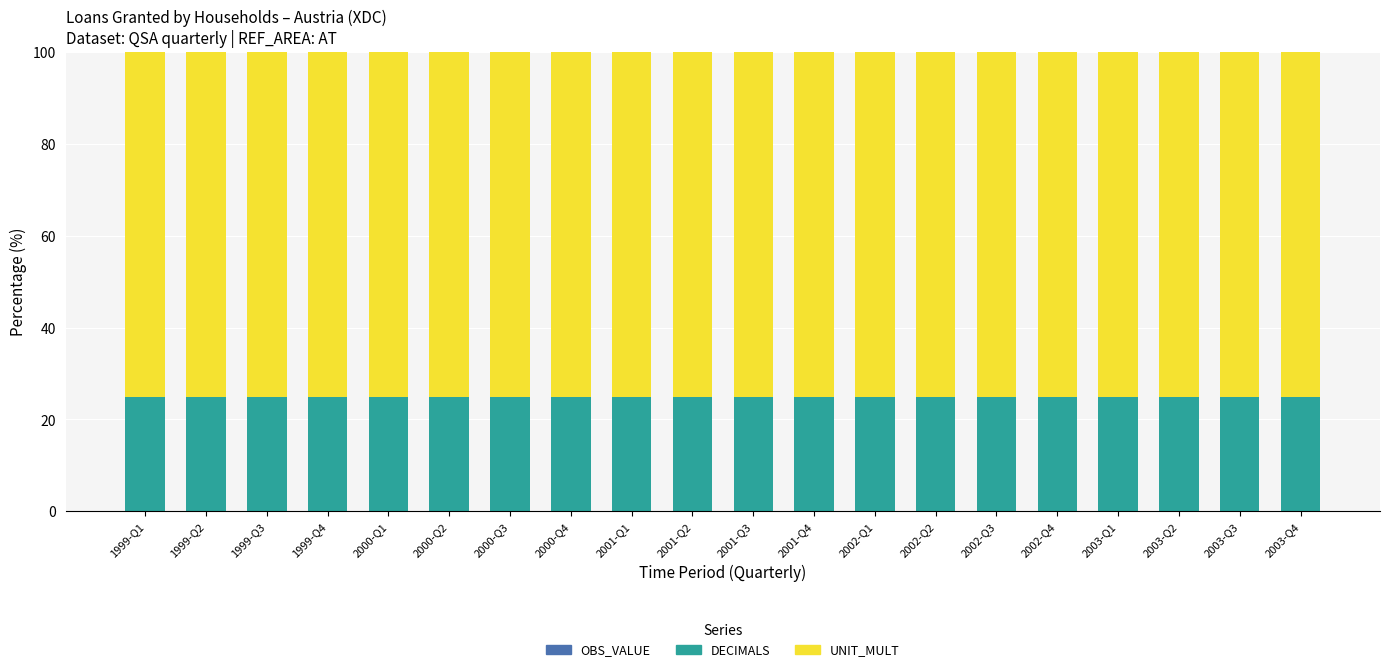

The value of DECIMALS at 2002-Q2 is 25. True or false?

True